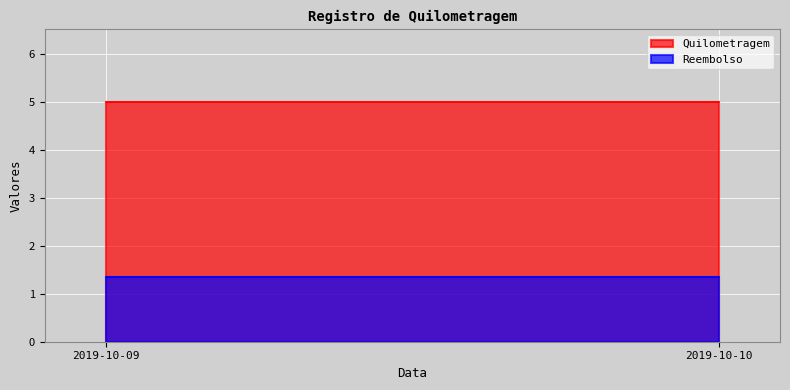

At which category is the sum across all series the highest?

2019-10-09